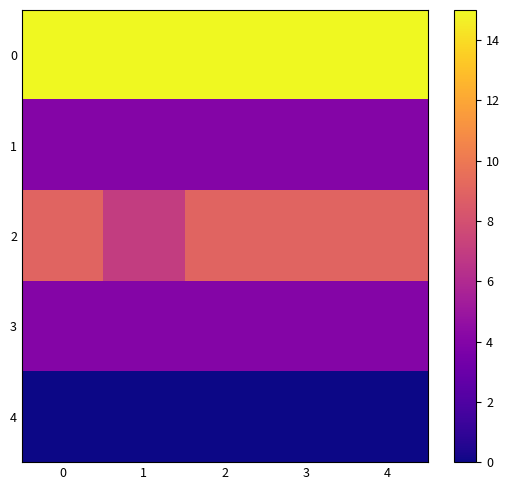

Which series has the widest spread of values?

2